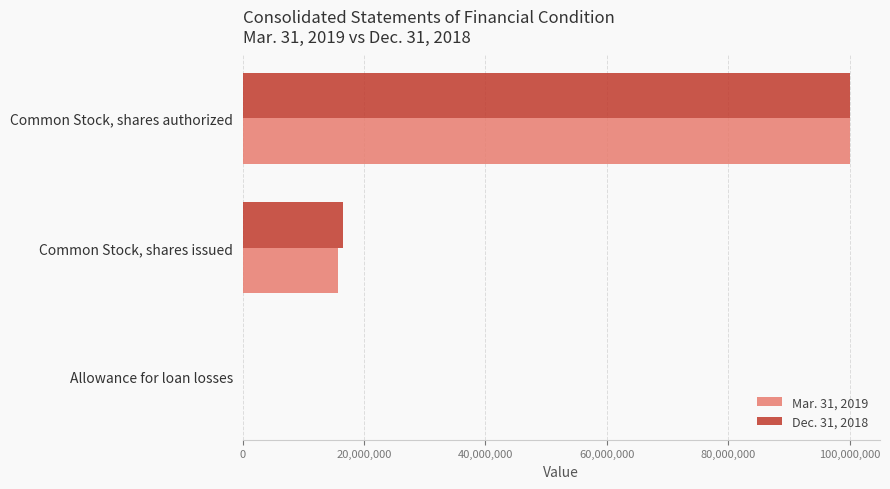

What is the sum of all Dec. 31, 2018 values?

116489984